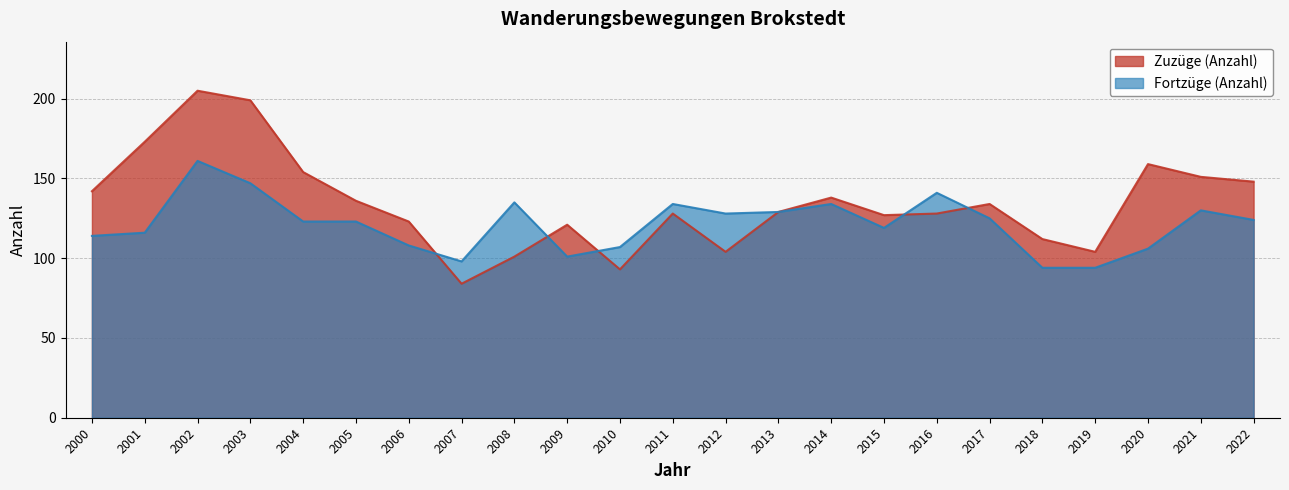

What is the difference between the maximum and minimum values in the Zuzüge (Anzahl) series?

121